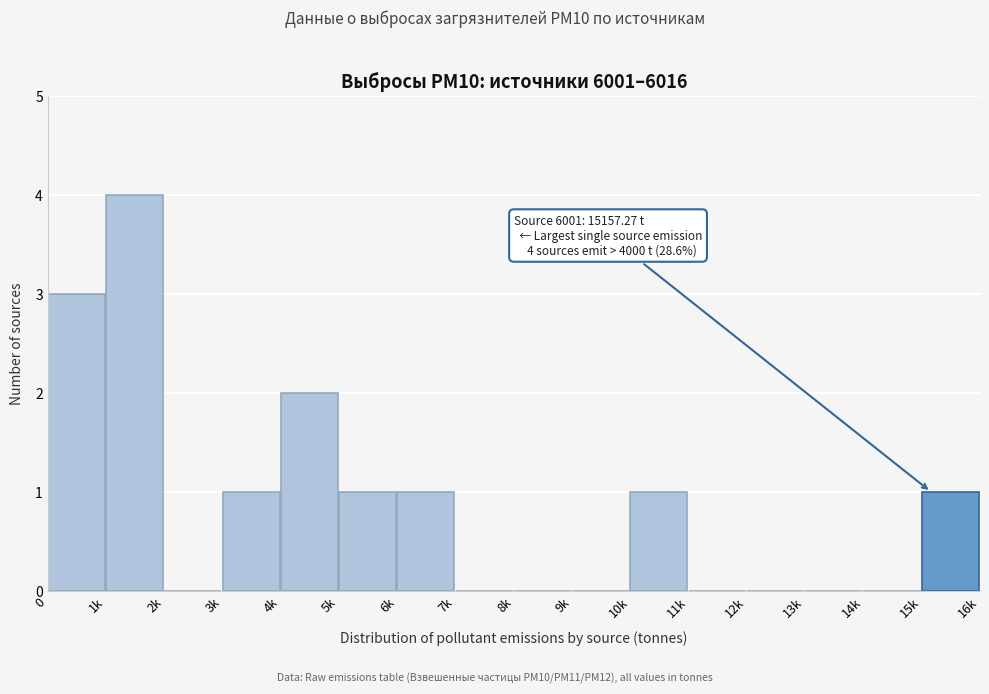

Reading left to right, extract all data points from this chart.

0=3	1k=4	2k=0	3k=1	4k=2	5k=1	6k=1	7k=0	8k=0	9k=0	10k=1	11k=0	12k=0	13k=0	14k=0	15k=1